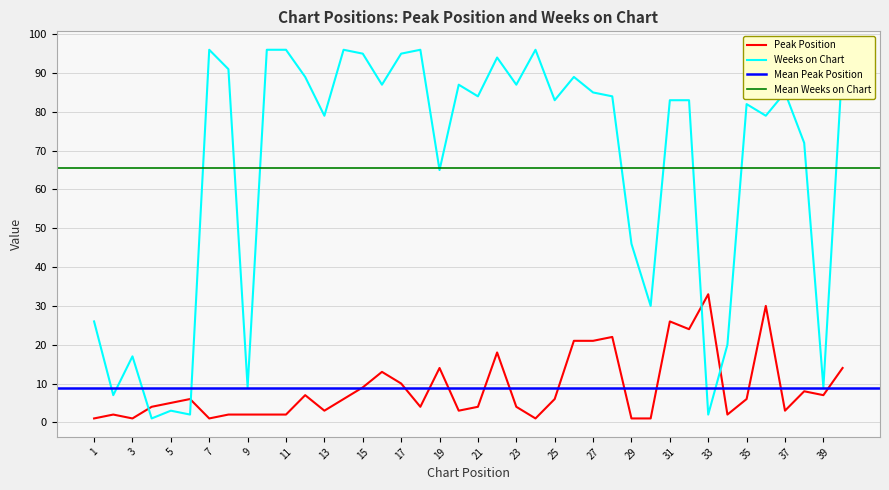

Which series ends up on top after the final intersection of Weeks on Chart and Peak Position?

Weeks on Chart